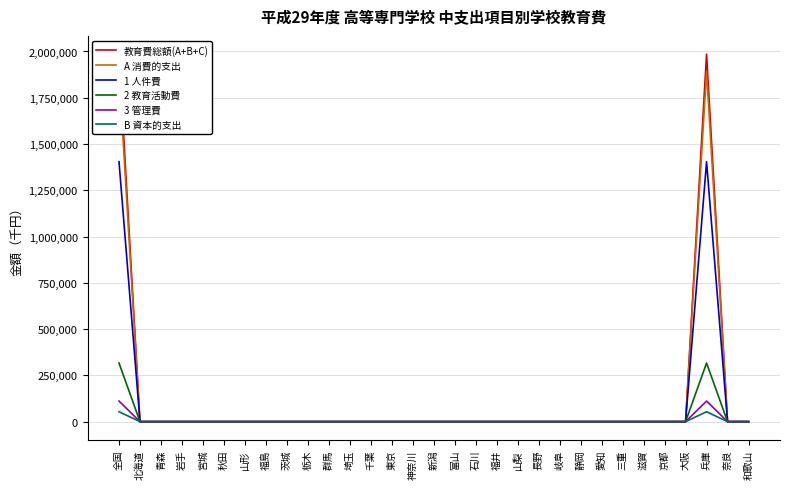

Reading left to right, extract all data points from this chart.

教育費総額(A+B+C): 全国=1984948	北海道=0	青森=0	岩手=0	宮城=0	秋田=0	山形=0	福島=0	茨城=0	栃木=0	群馬=0	埼玉=0	千葉=0	東京=0	神奈川=0	新潟=0	富山=0	石川=0	福井=0	山梨=0	長野=0	岐阜=0	静岡=0	愛知=0	三重=0	滋賀=0	京都=0	大阪=0	兵庫=1984948	奈良=0	和歌山=0
A 消費的支出: 全国=1891007	北海道=0	青森=0	岩手=0	宮城=0	秋田=0	山形=0	福島=0	茨城=0	栃木=0	群馬=0	埼玉=0	千葉=0	東京=0	神奈川=0	新潟=0	富山=0	石川=0	福井=0	山梨=0	長野=0	岐阜=0	静岡=0	愛知=0	三重=0	滋賀=0	京都=0	大阪=0	兵庫=1891007	奈良=0	和歌山=0
1 人件費: 全国=1404487	北海道=0	青森=0	岩手=0	宮城=0	秋田=0	山形=0	福島=0	茨城=0	栃木=0	群馬=0	埼玉=0	千葉=0	東京=0	神奈川=0	新潟=0	富山=0	石川=0	福井=0	山梨=0	長野=0	岐阜=0	静岡=0	愛知=0	三重=0	滋賀=0	京都=0	大阪=0	兵庫=1404487	奈良=0	和歌山=0
2 教育活動費: 全国=316691	北海道=0	青森=0	岩手=0	宮城=0	秋田=0	山形=0	福島=0	茨城=0	栃木=0	群馬=0	埼玉=0	千葉=0	東京=0	神奈川=0	新潟=0	富山=0	石川=0	福井=0	山梨=0	長野=0	岐阜=0	静岡=0	愛知=0	三重=0	滋賀=0	京都=0	大阪=0	兵庫=316691	奈良=0	和歌山=0
3 管理費: 全国=111279	北海道=0	青森=0	岩手=0	宮城=0	秋田=0	山形=0	福島=0	茨城=0	栃木=0	群馬=0	埼玉=0	千葉=0	東京=0	神奈川=0	新潟=0	富山=0	石川=0	福井=0	山梨=0	長野=0	岐阜=0	静岡=0	愛知=0	三重=0	滋賀=0	京都=0	大阪=0	兵庫=111279	奈良=0	和歌山=0
B 資本的支出: 全国=53626	北海道=0	青森=0	岩手=0	宮城=0	秋田=0	山形=0	福島=0	茨城=0	栃木=0	群馬=0	埼玉=0	千葉=0	東京=0	神奈川=0	新潟=0	富山=0	石川=0	福井=0	山梨=0	長野=0	岐阜=0	静岡=0	愛知=0	三重=0	滋賀=0	京都=0	大阪=0	兵庫=53626	奈良=0	和歌山=0